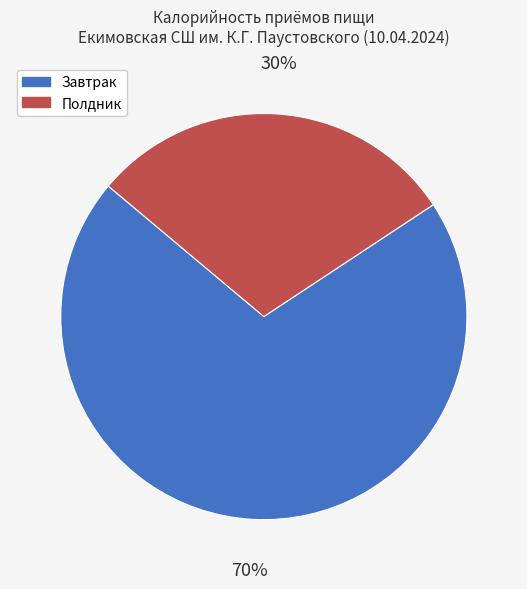

What is the largest slice in the pie chart?

Завтрак